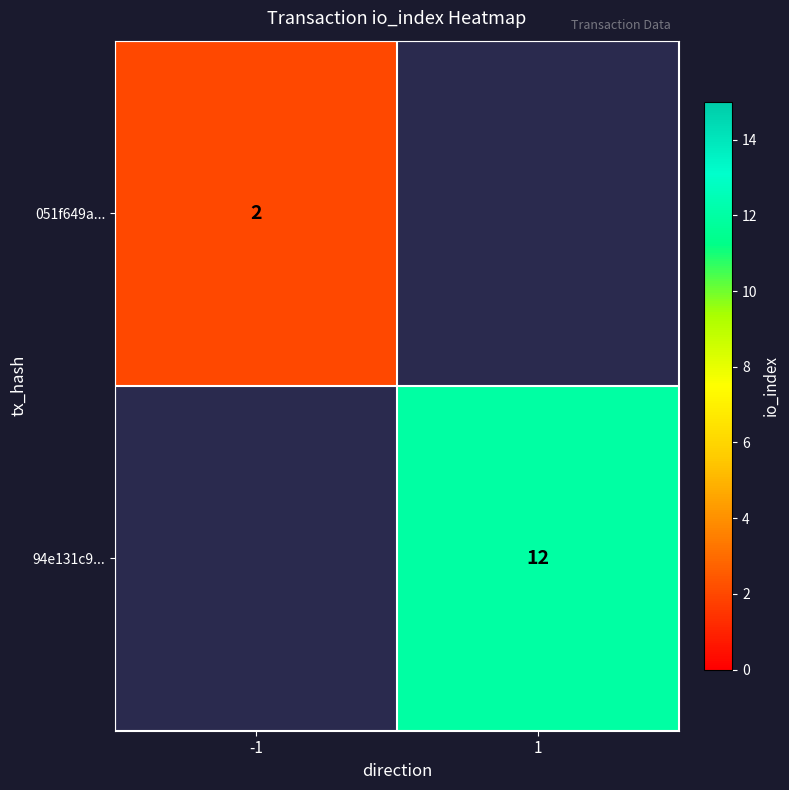

At how many categories does at least one series exceed 4?

1